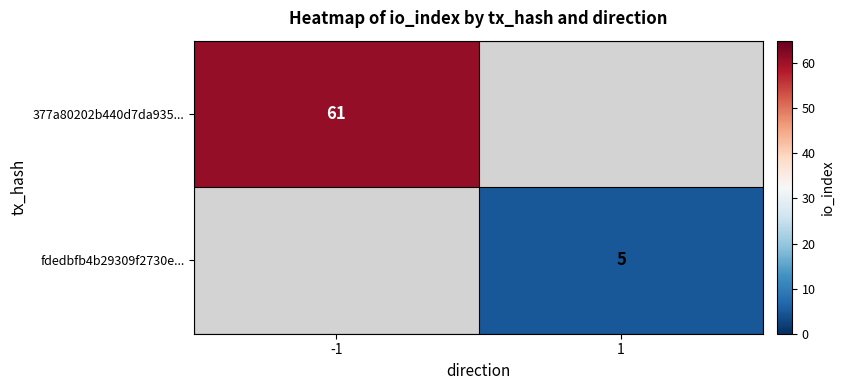

Is it true that fdedbfb4b29309f2730e... equals 3 at 1?

False